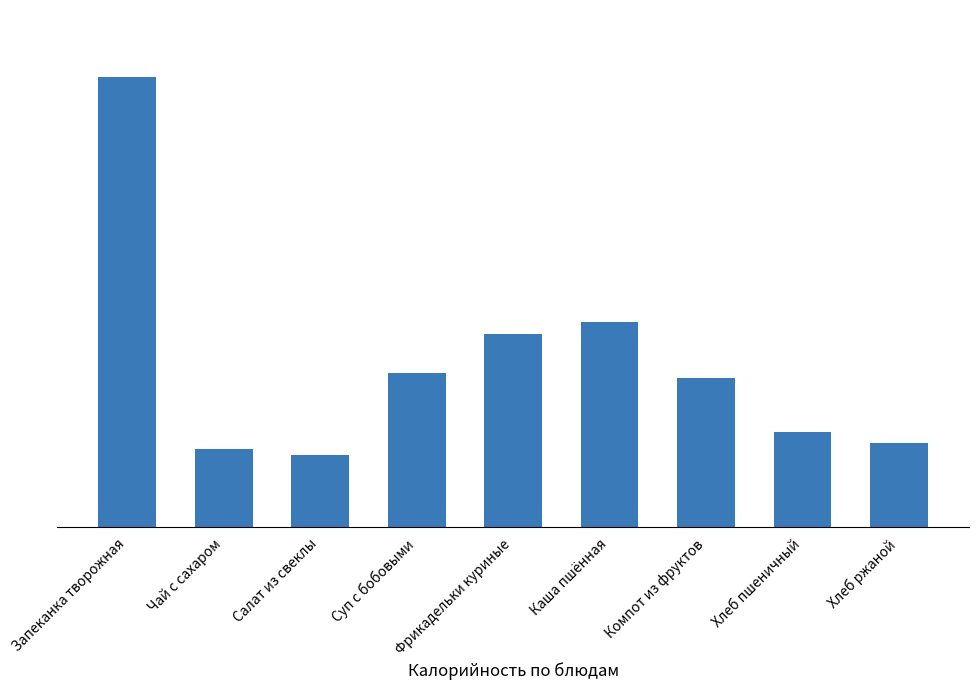

Reading left to right, transcribe all the data shown in this chart.

Запеканка творожная=345.7	Чай с сахаром=60.0	Салат из свеклы=55.7	Суп с бобовыми=118.6	Фрикадельки куриные=148.9	Каша пшённая=157.5	Компот из фруктов=114.6	Хлеб пшеничный=73.0	Хлеб ржаной=64.7